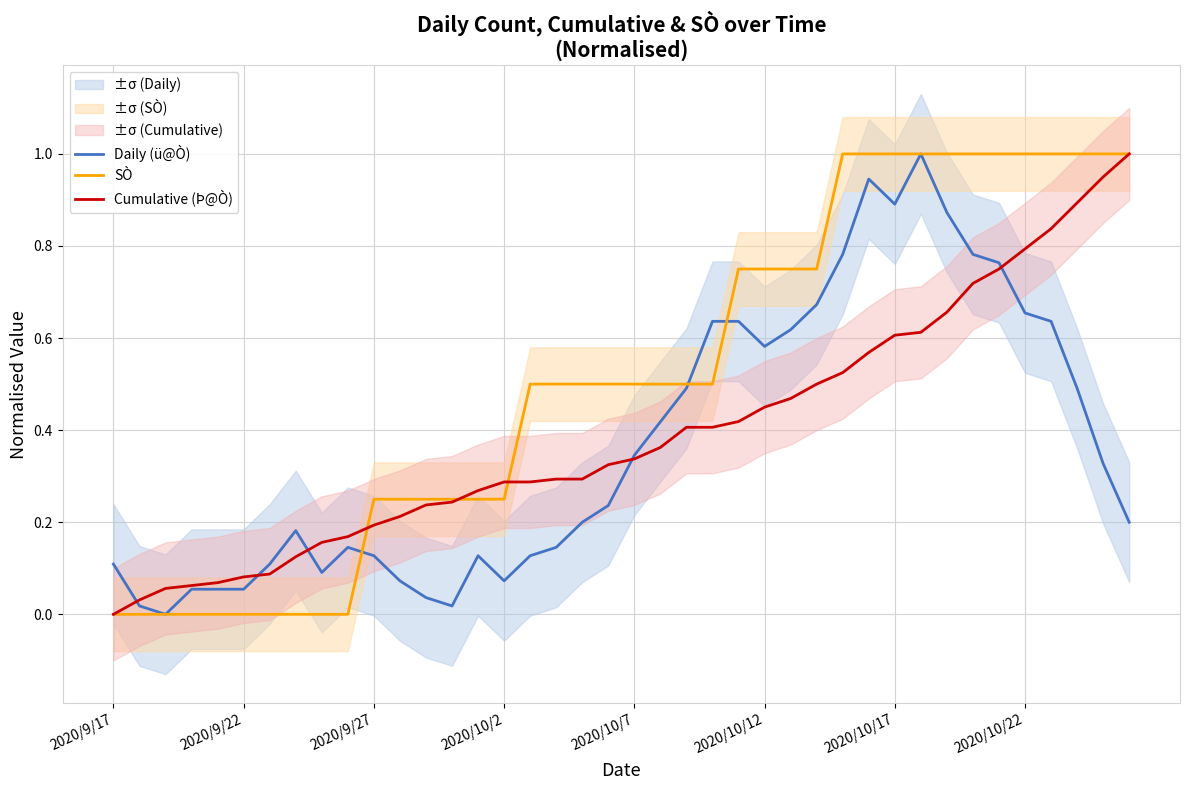

Reading left to right, transcribe all the data shown in this chart.

Daily (ü@Ò): 0.1	0.0	0.0	0.1	0.1	0.1	0.1	0.2	0.1	0.1	0.1	0.1	0.0	0.0	0.1	0.1	0.1	0.1	0.2	0.2	0.3	0.4	0.5	0.6	0.6	0.6	0.6	0.7	0.8	0.9	0.9	1.0	0.9	0.8	0.8	0.7	0.6	0.5	0.3	0.2
SÒ: 0.0	0.0	0.0	0.0	0.0	0.0	0.0	0.0	0.0	0.0	0.2	0.2	0.2	0.2	0.2	0.2	0.5	0.5	0.5	0.5	0.5	0.5	0.5	0.5	0.8	0.8	0.8	0.8	1.0	1.0	1.0	1.0	1.0	1.0	1.0	1.0	1.0	1.0	1.0	1.0
Cumulative (Þ@Ò): 0.0	0.0	0.1	0.1	0.1	0.1	0.1	0.1	0.2	0.2	0.2	0.2	0.2	0.2	0.3	0.3	0.3	0.3	0.3	0.3	0.3	0.4	0.4	0.4	0.4	0.5	0.5	0.5	0.5	0.6	0.6	0.6	0.7	0.7	0.8	0.8	0.8	0.9	0.9	1.0